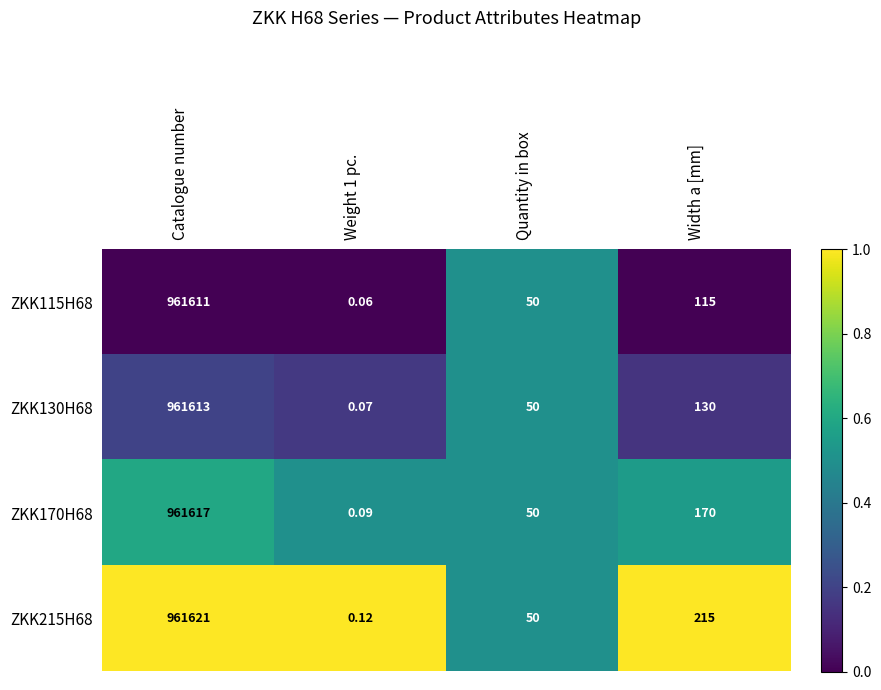

Which category has the highest value in the ZKK170H68 series?

Catalogue number